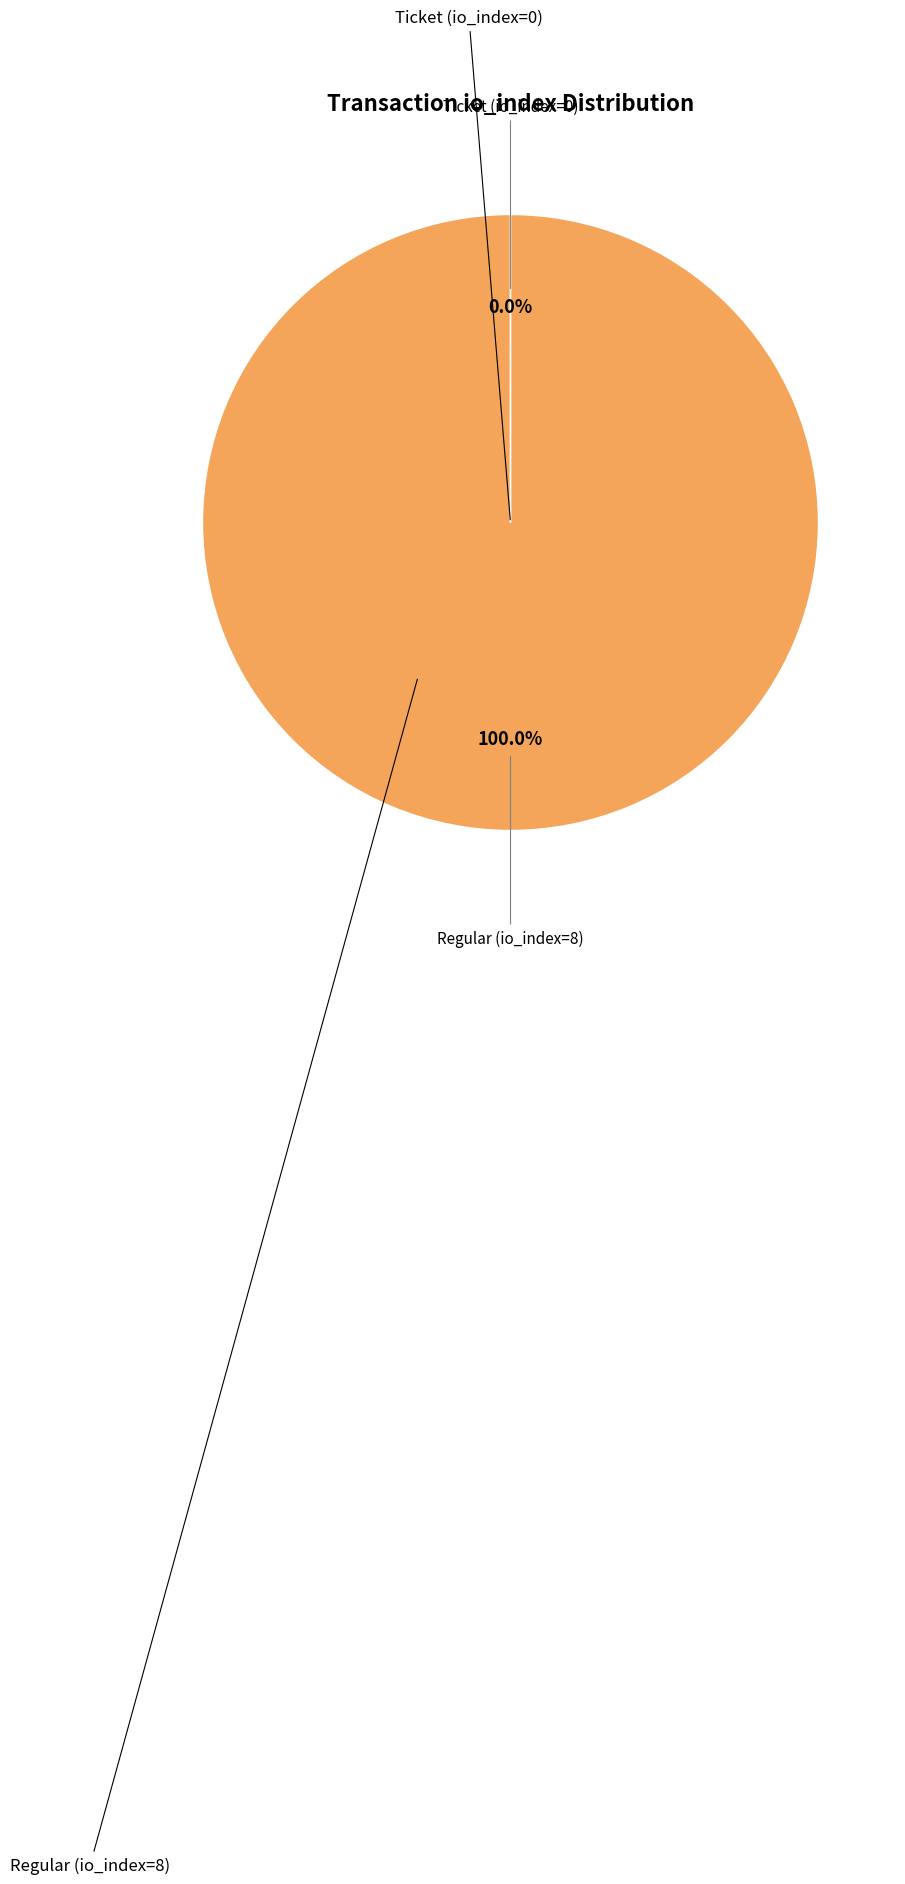

Does any single category account for the majority?

Yes